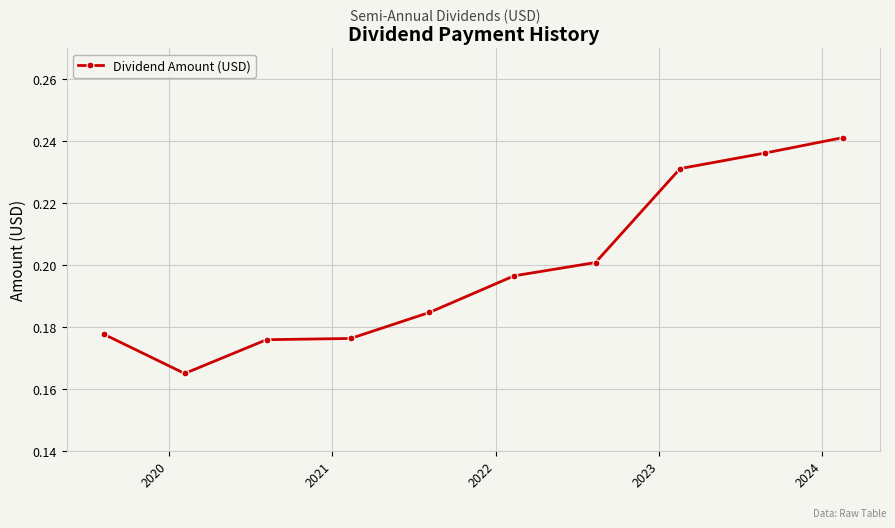

How many values are between 0 and 1?

10